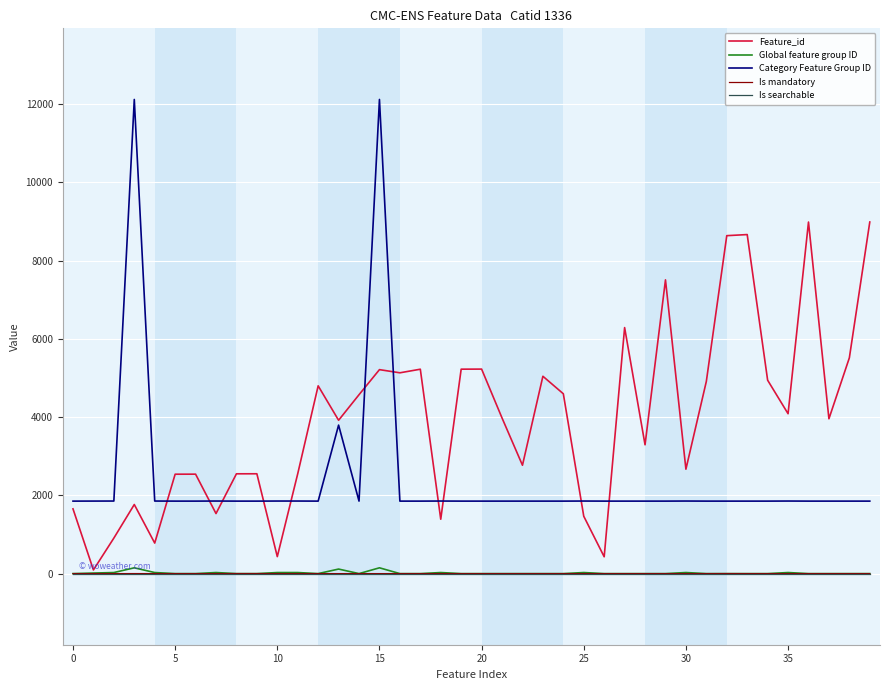

What is the maximum value shown in the chart?

12121